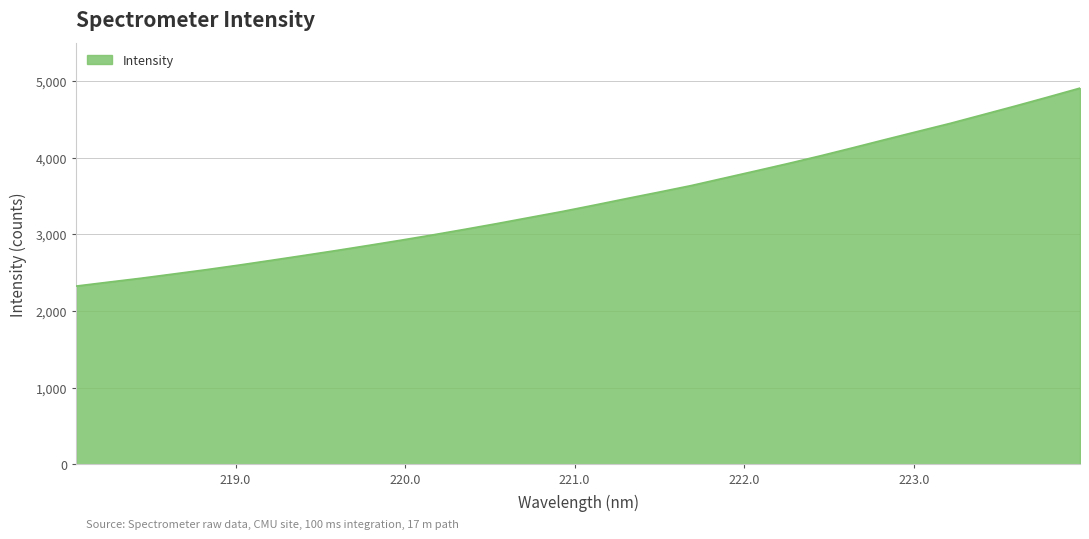

What is the minimum value shown in the chart?

2323.4